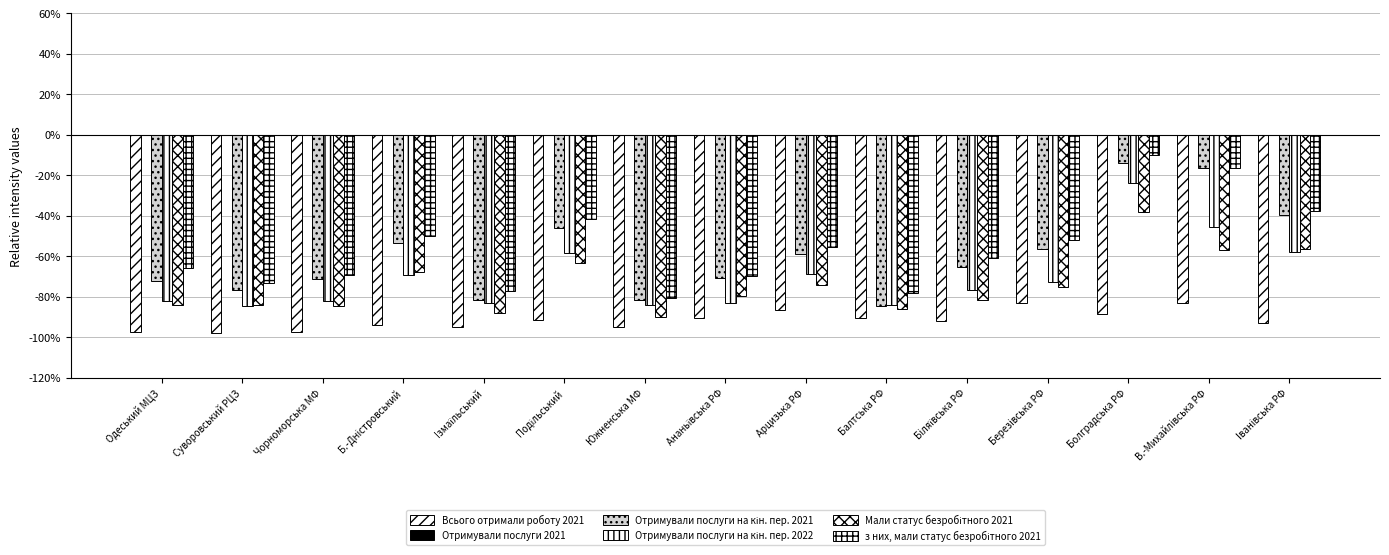

Which label corresponds to the smallest value in the chart?

Суворовський РЦЗ